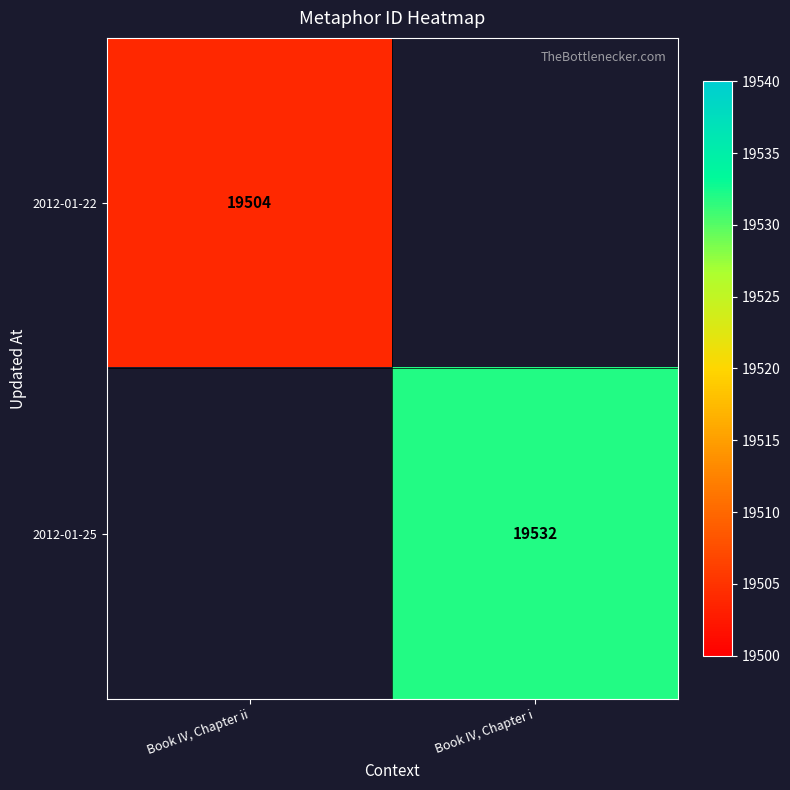

Is it true that 2012-01-25 equals 34238.2 at Book IV, Chapter i?

False